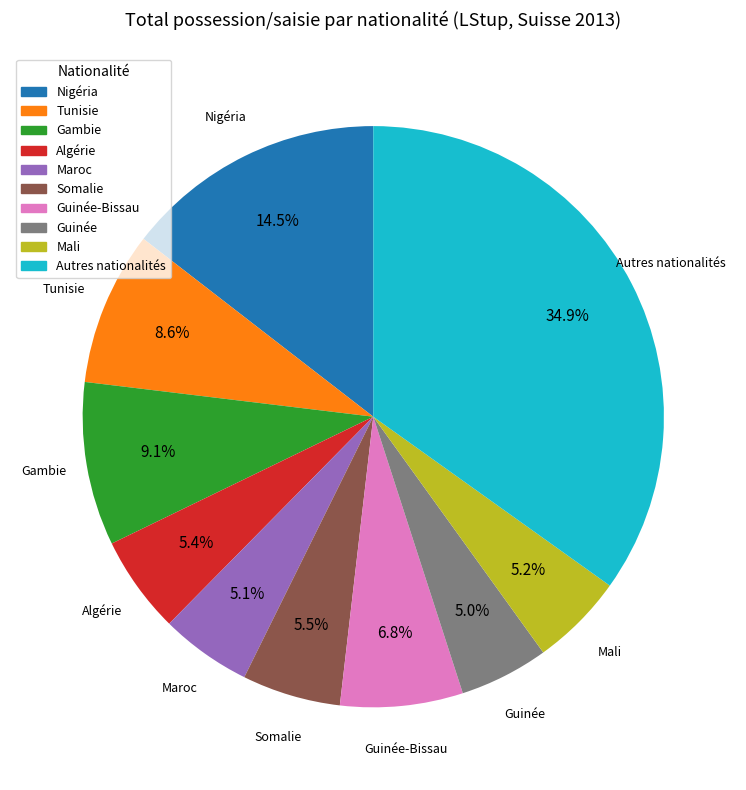

Is there a majority slice in this chart?

No